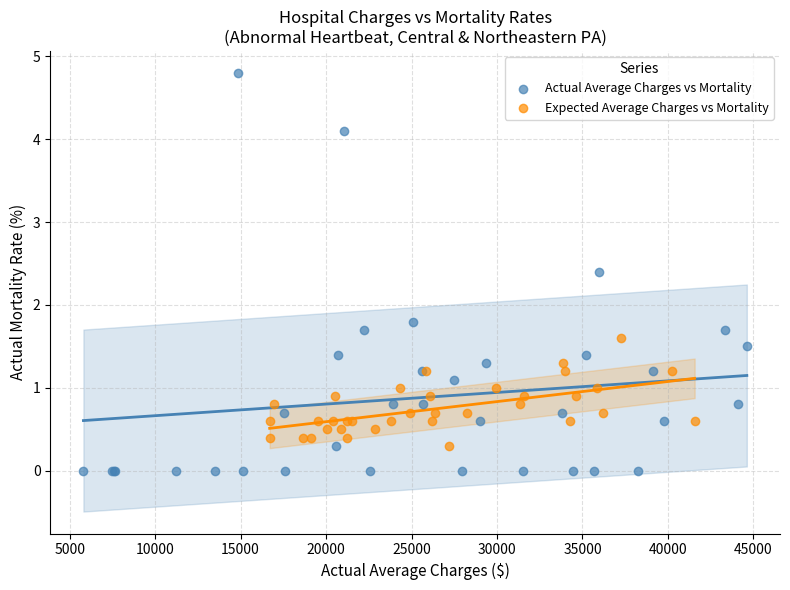

Which series has the largest Y range (max minus min)?

Actual Average Charges vs Mortality